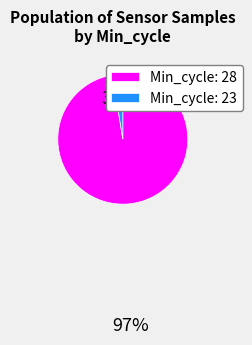

True or false: Min_cycle: 28 accounts for 97% of the total.

True